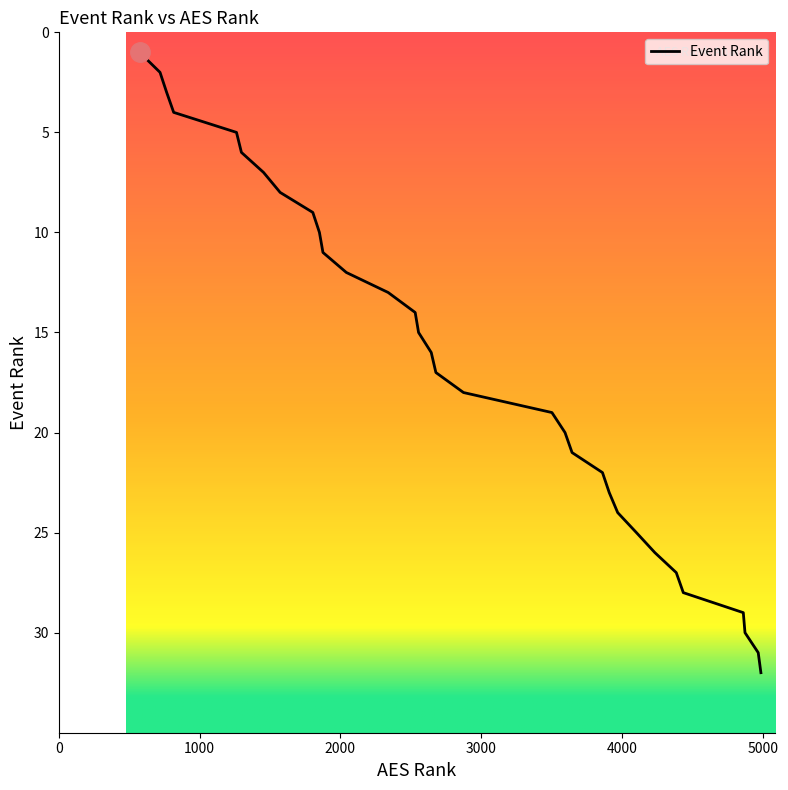

Reading left to right, transcribe all the data shown in this chart.

574=1	719=2	766=3	816=4	1262=5	1297=6	1454=7	1572=8	1804=9	1851=10	1876=11	2042=12	2339=13	2531=14	2555=15	2645=16	2678=17	2874=18	3502=19	3595=20	3645=21	3861=22	3909=23	3969=24	4102=25	4233=26	4385=27	4435=28	4861=29	4873=30	4967=31	4986=32